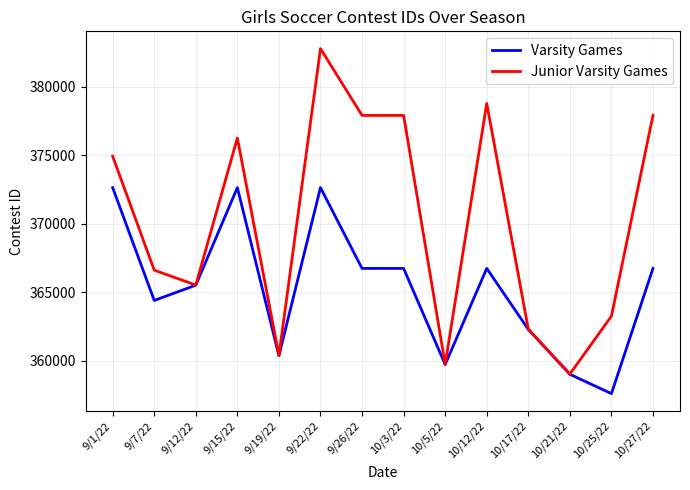

Which label corresponds to the largest value in the chart?

9/22/22